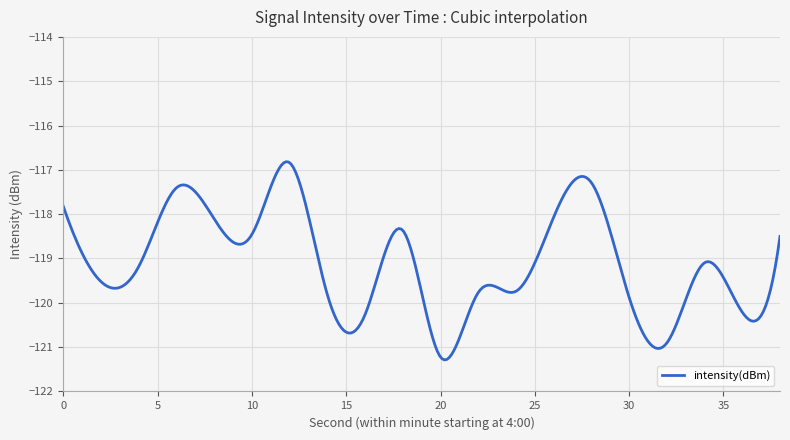

What is the difference between the maximum and minimum values?

4.5